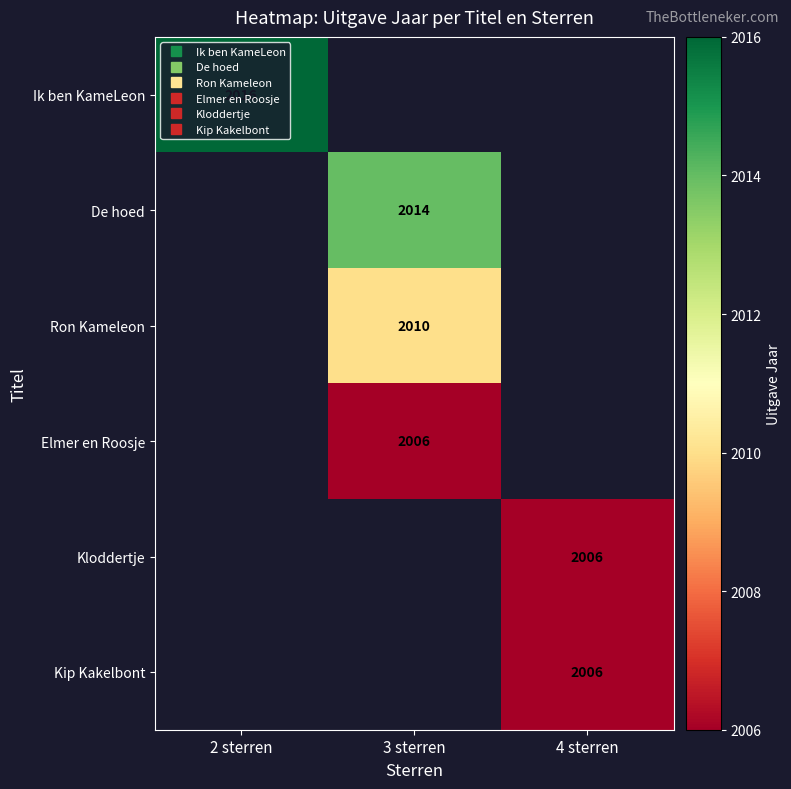

What is the minimum value shown in the chart?

2006.0